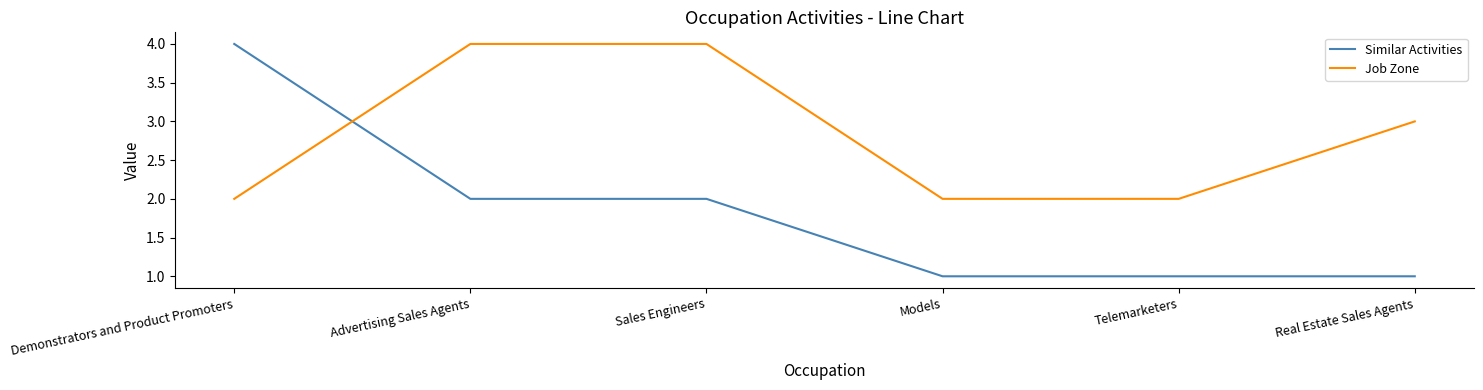

What is the maximum value for Job Zone?

4